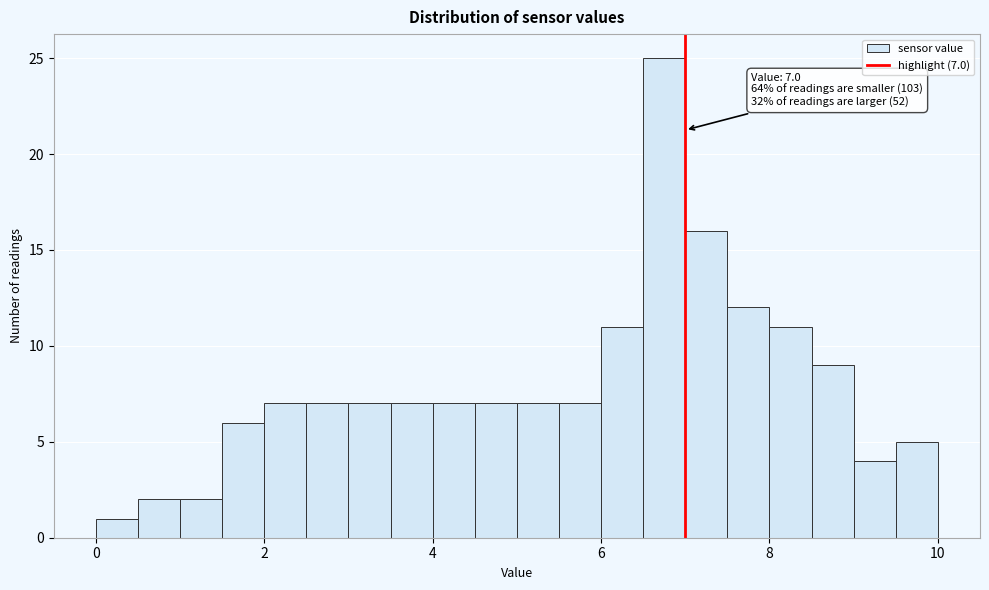

Around what value on the x-axis is the tallest bar? Give the approximate position of its centre, as read against the axis.

6.8